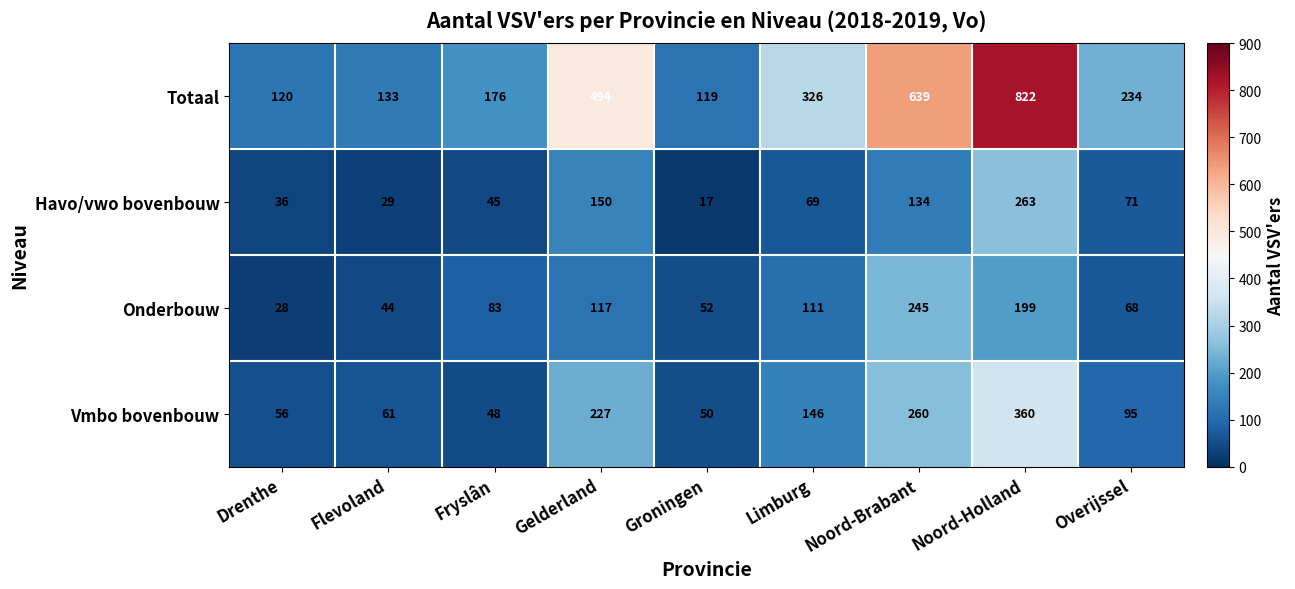

The Havo/vwo bovenbouw series shows 436 at Noord-Holland. True or false?

False